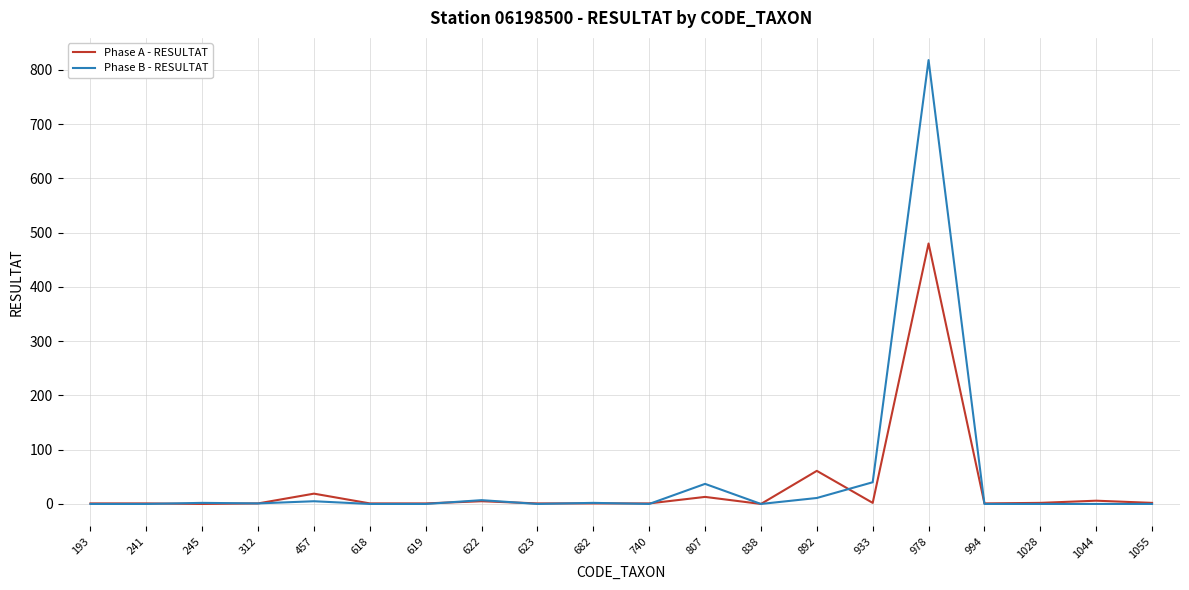

What is the greatest value displayed?

818